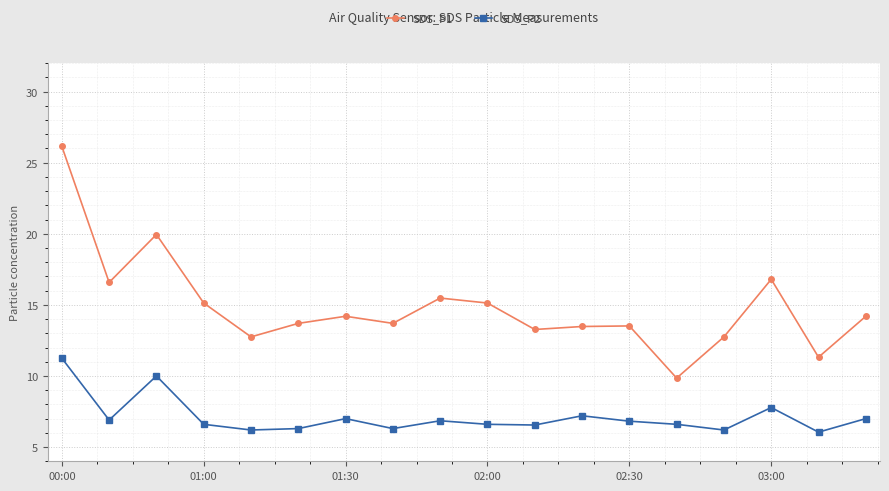

Which series has the largest total across all categories?

SDS_P1